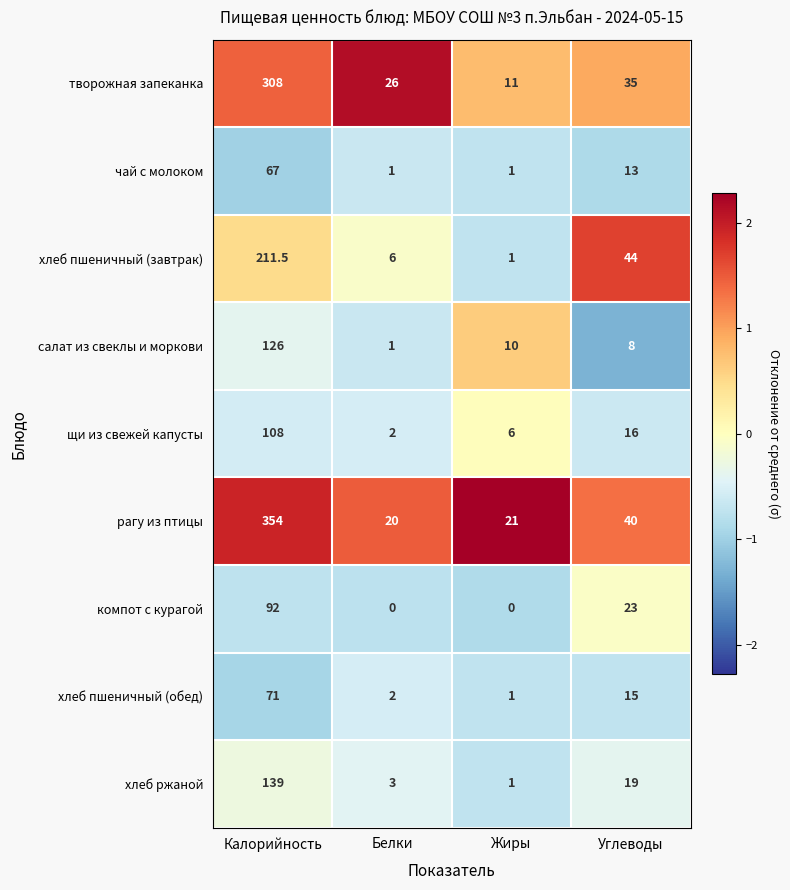

True or false: творожная запеканка has a value of 26.0 at Белки.

True